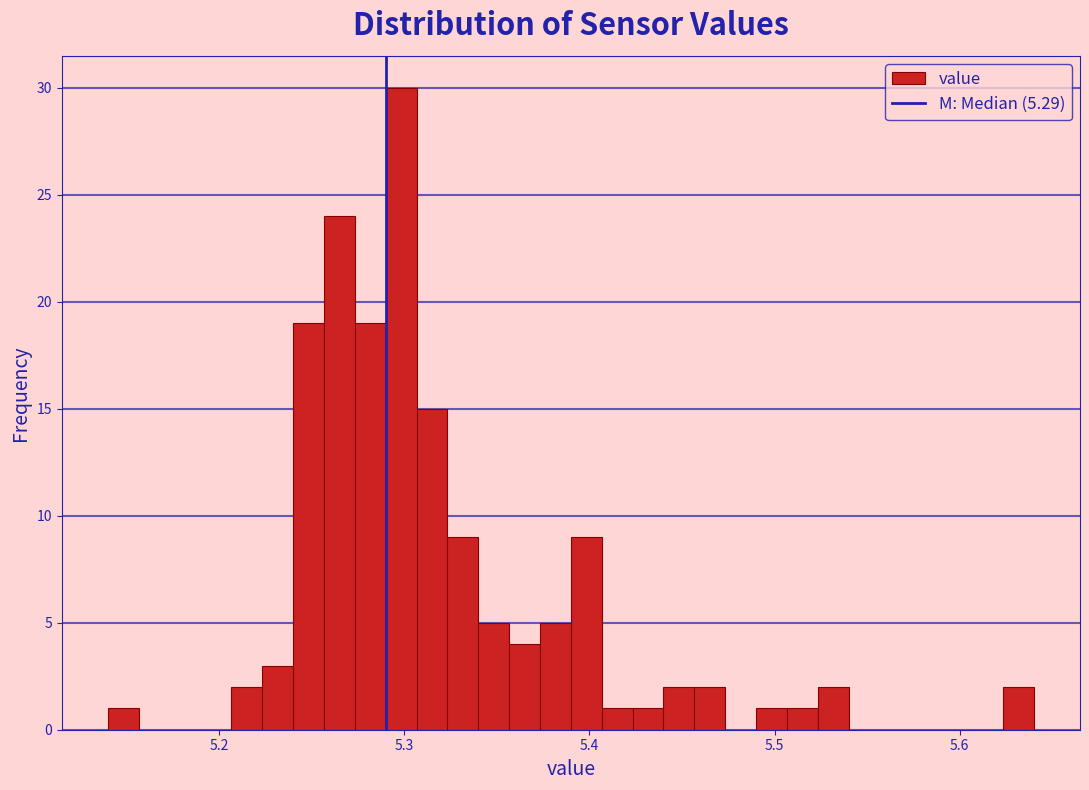

Read against the x-axis, roughly where is the centre of the tallest bar?

5.30